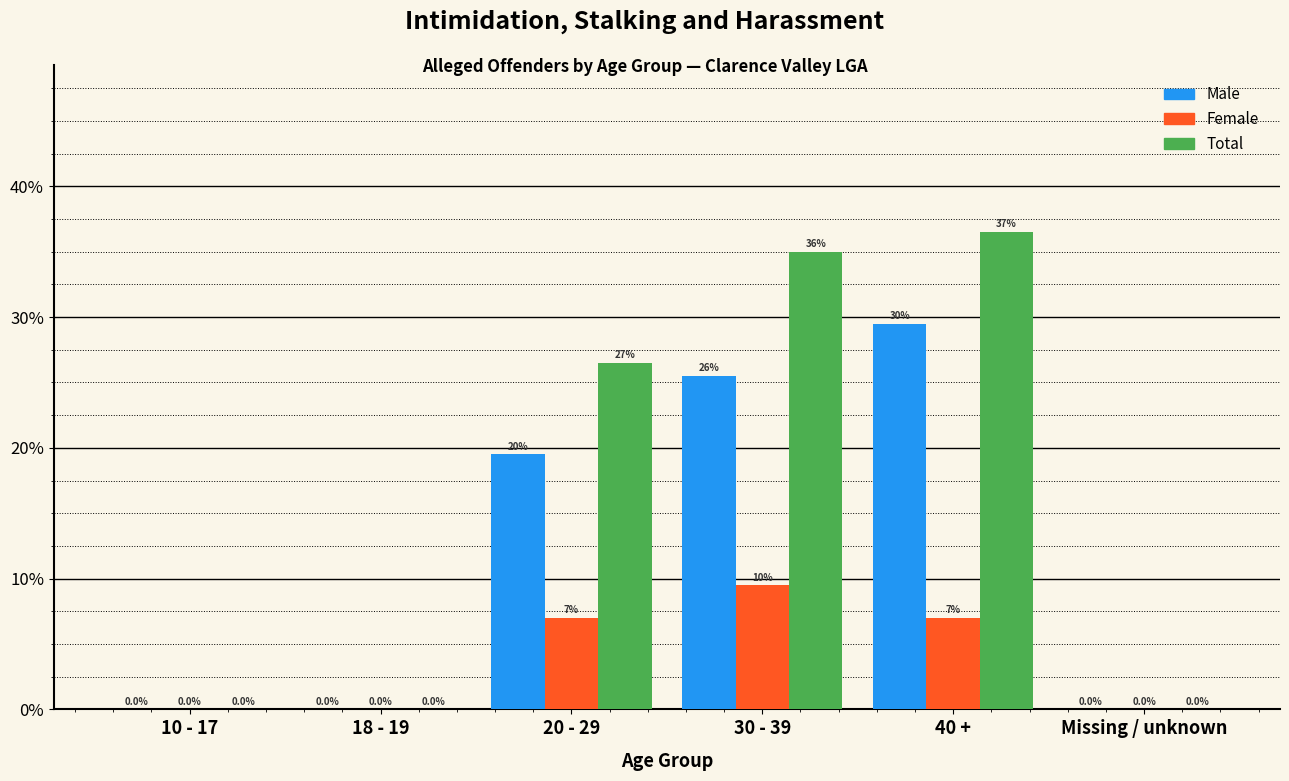

What are all the series names shown in the legend?

Male, Female, Total